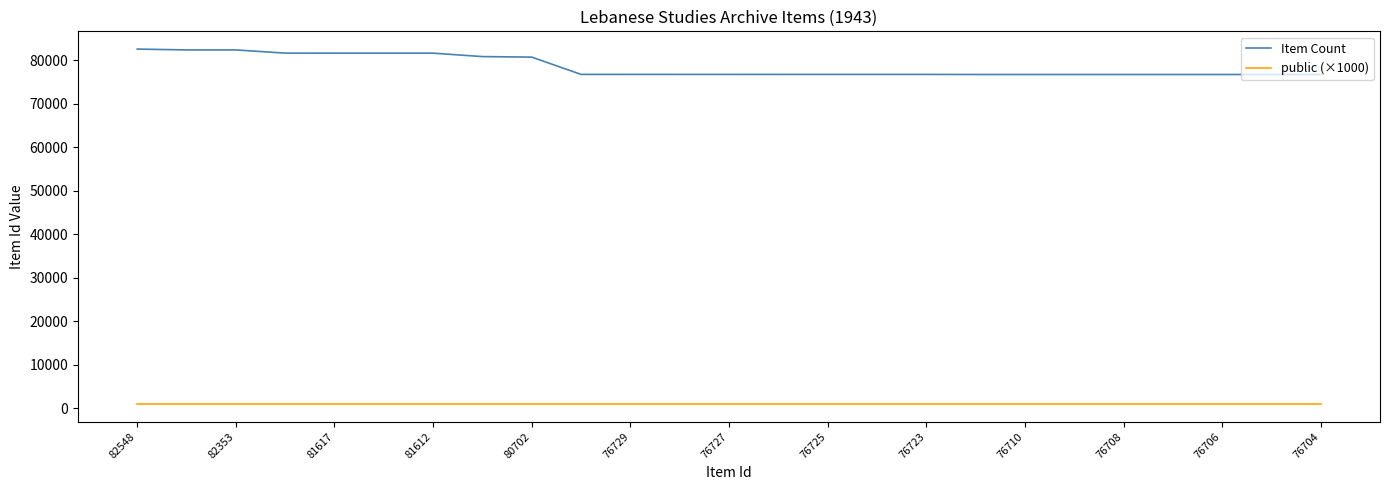

What is the sum of all public (×1000) values?

25000